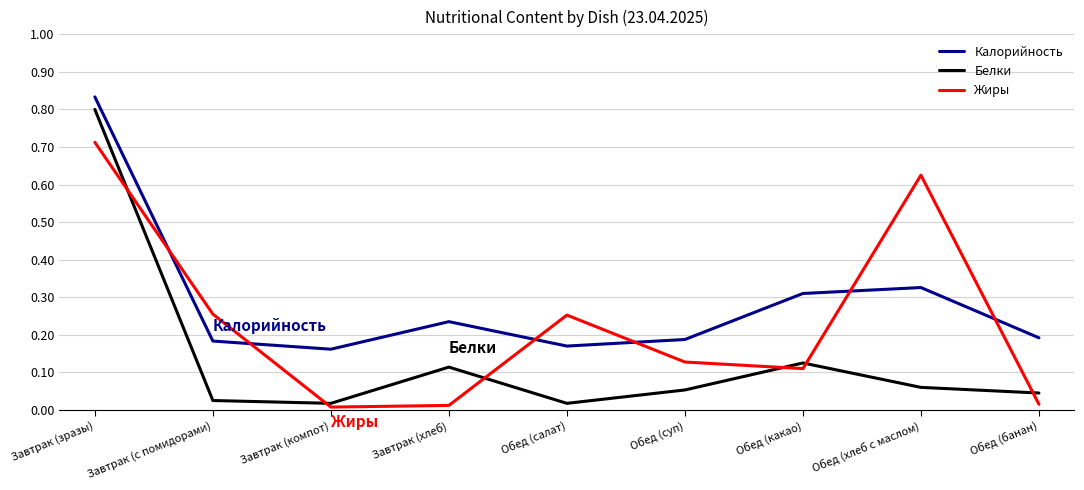

True or false: Жиры and Белки intersect in this chart.

True